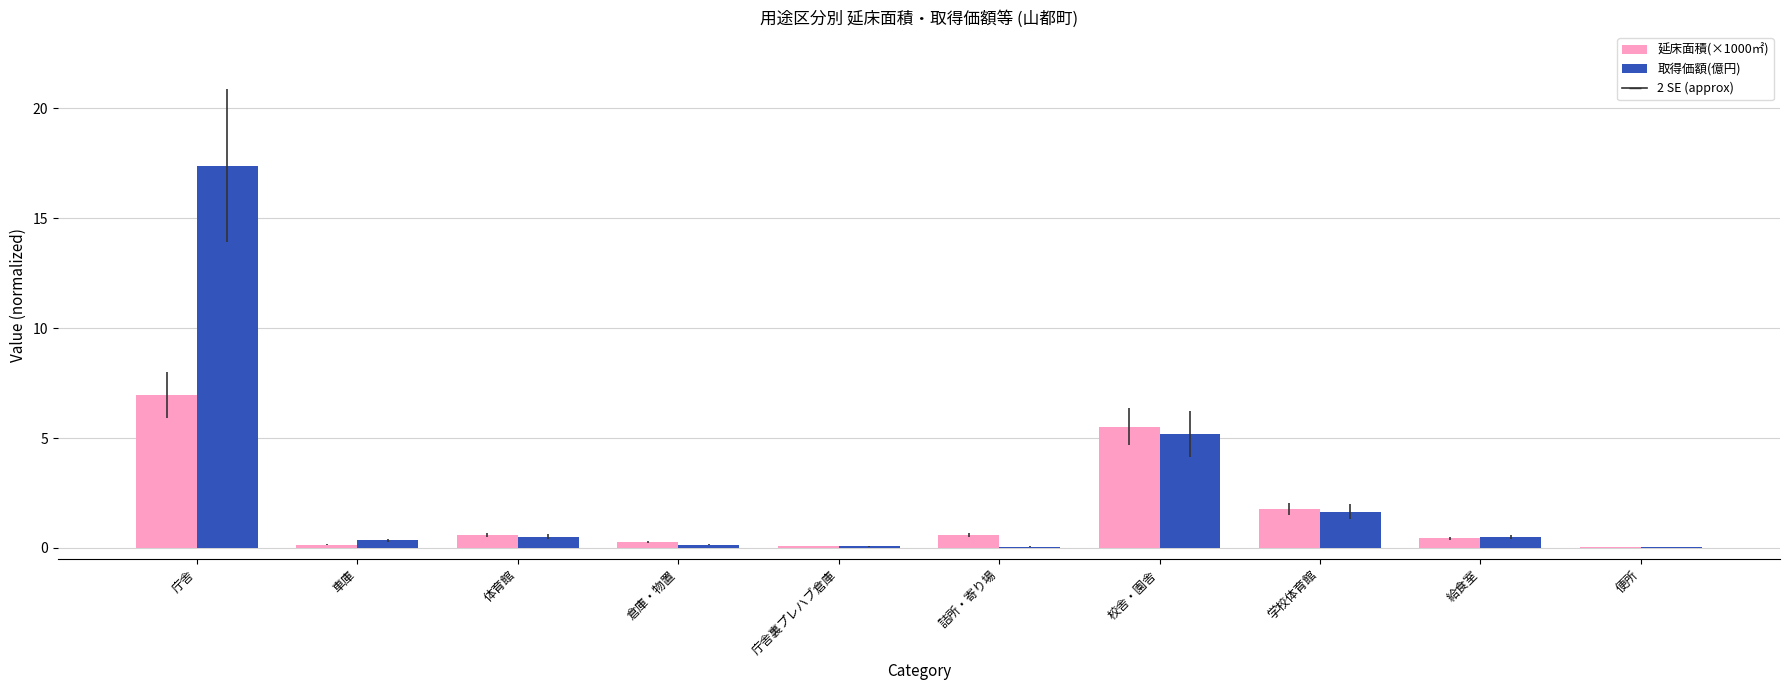

What value does the 延床面積(×1000㎡) series have at 体育館?

0.6